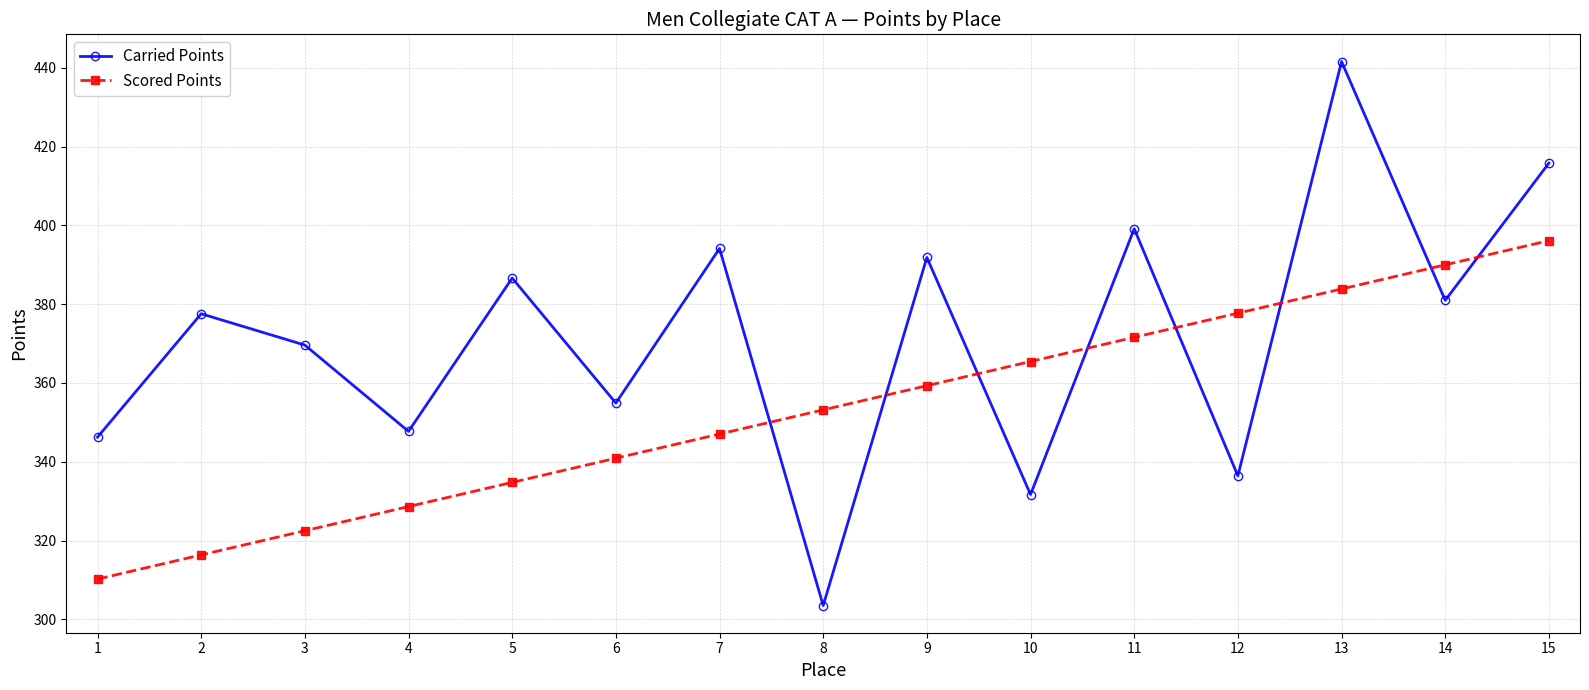

Is the value of Scored Points at 11 greater than the value of Carried Points at 12?

Yes